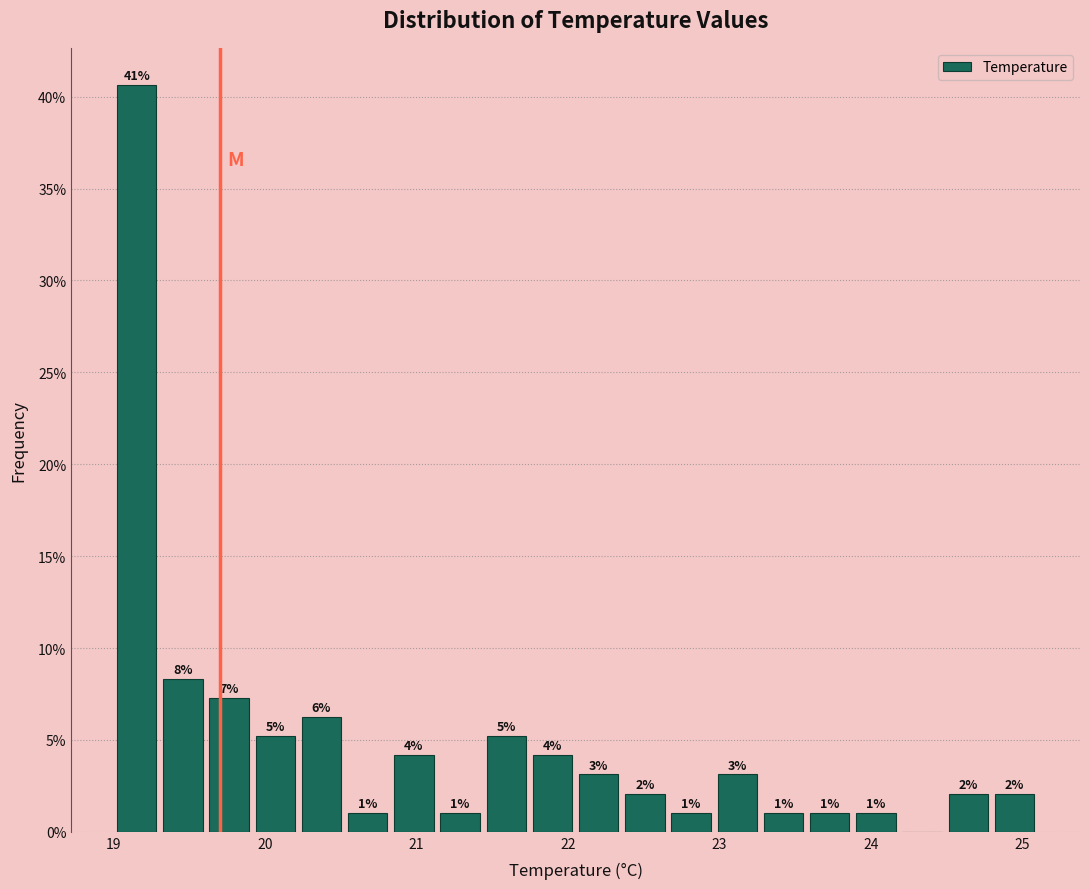

Around what value on the x-axis is the tallest bar? Give the approximate position of its centre, as read against the axis.

19.2